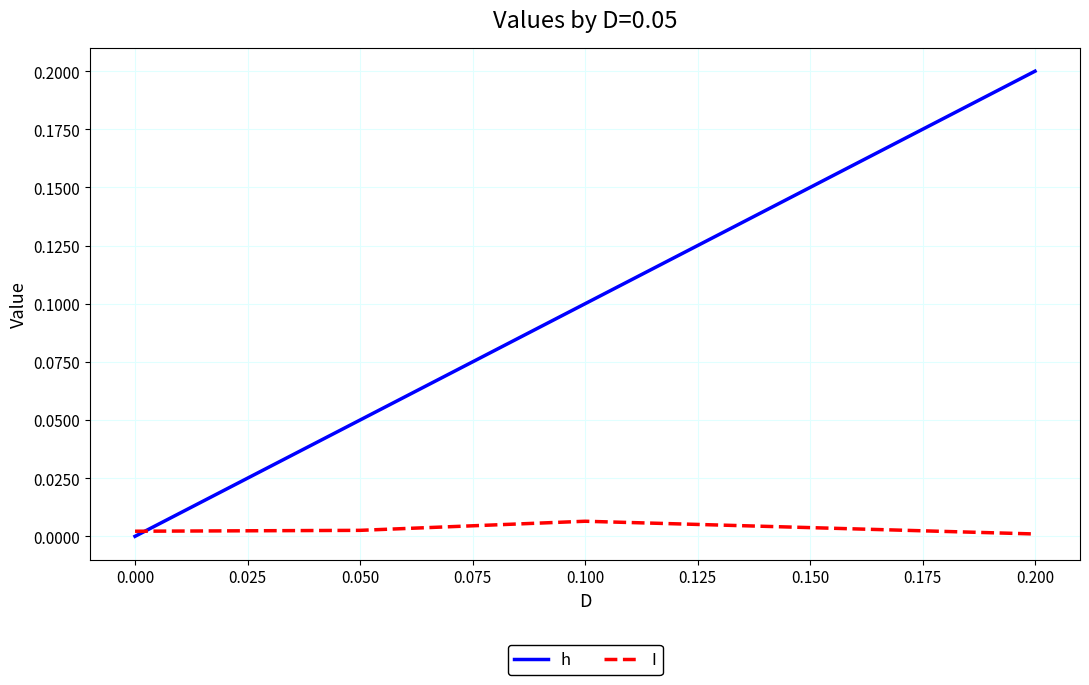

Which series has the largest range (max minus min)?

h